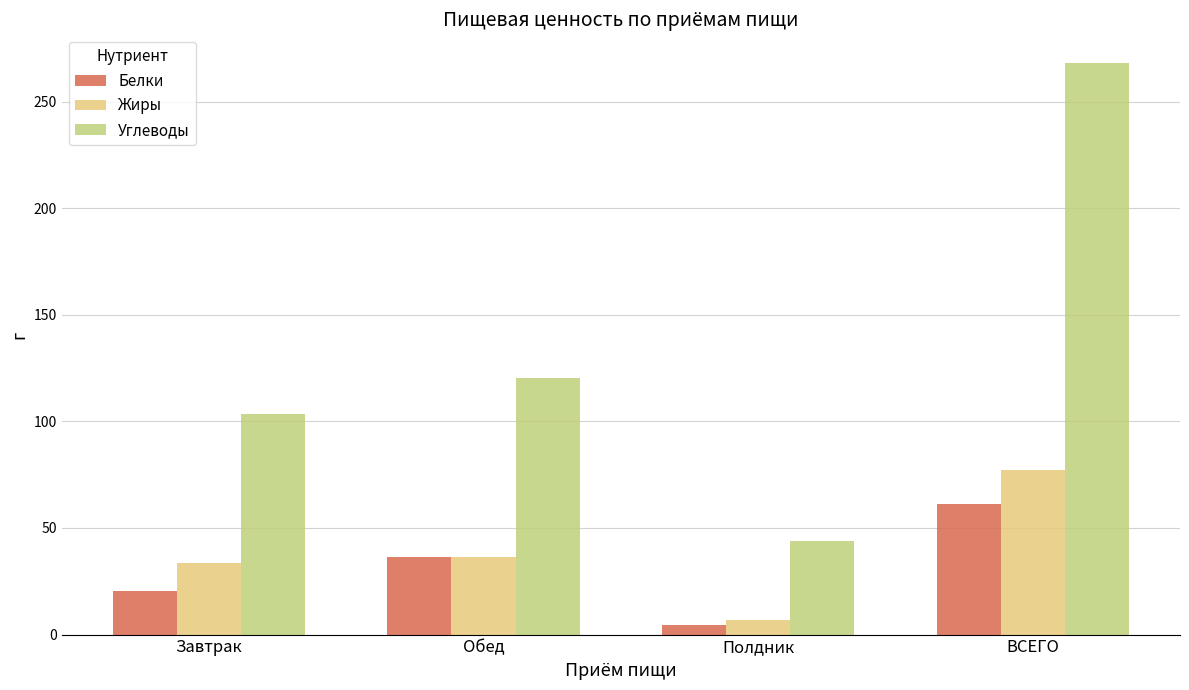

Which category has the lowest value in the Углеводы series?

Полдник